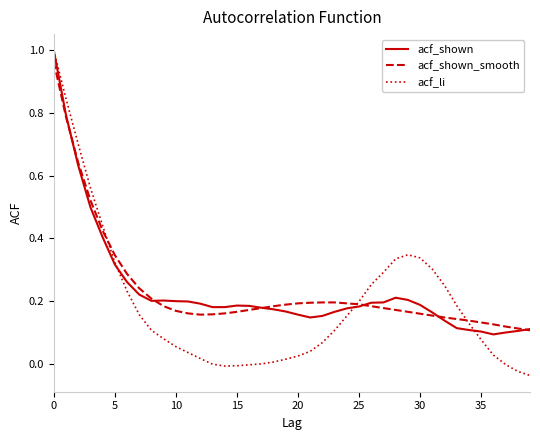

Which series has the largest range (max minus min)?

acf_li